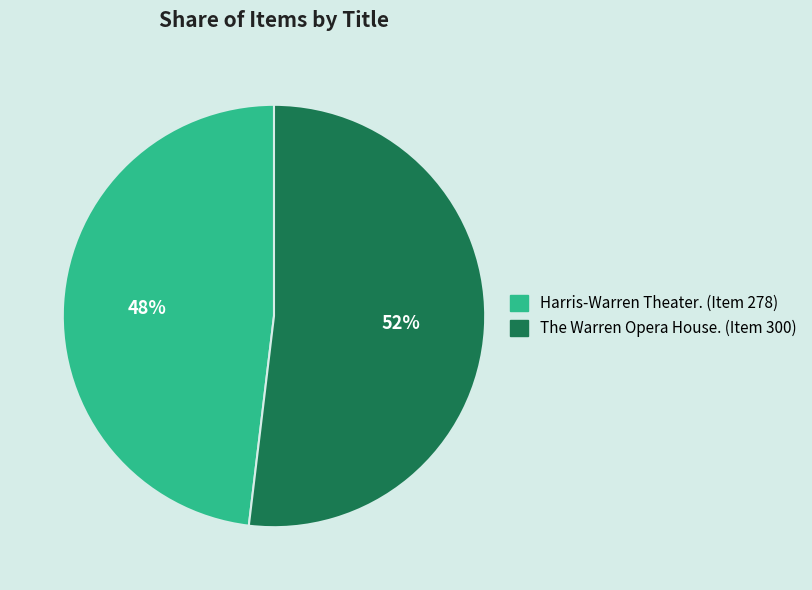

Combined, do The Warren Opera House. (Item 300) and Harris-Warren Theater. (Item 278) account for over 50%?

Yes